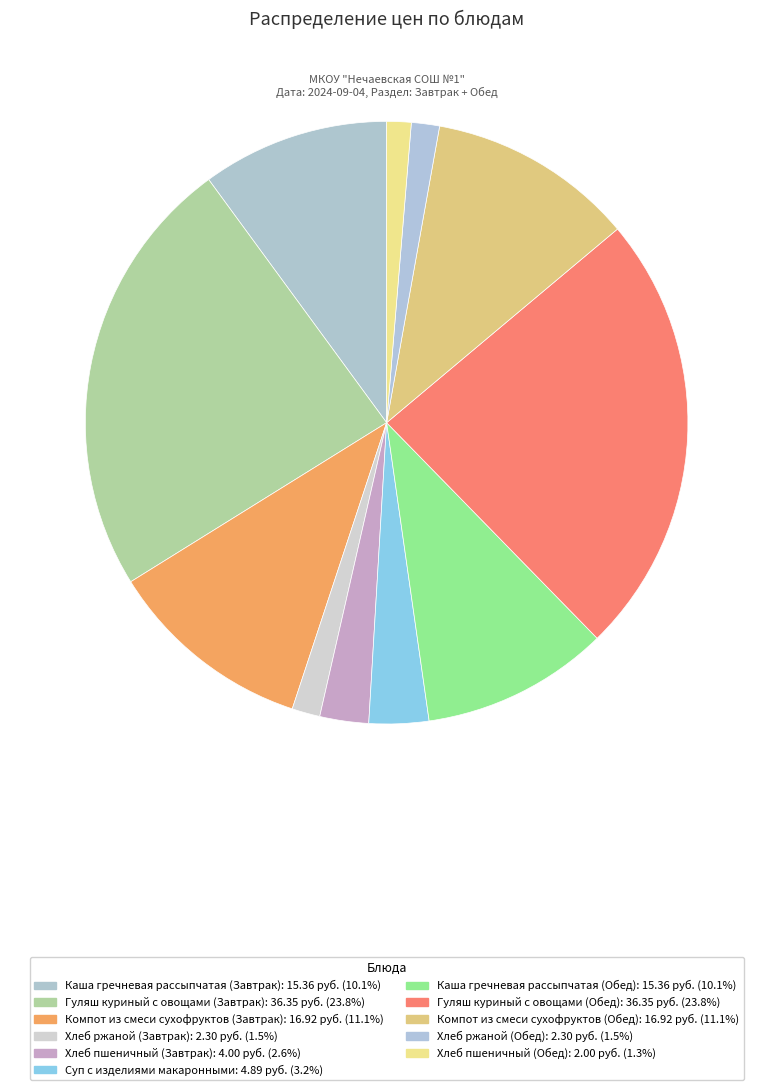

Count the number of slices in the pie.

11